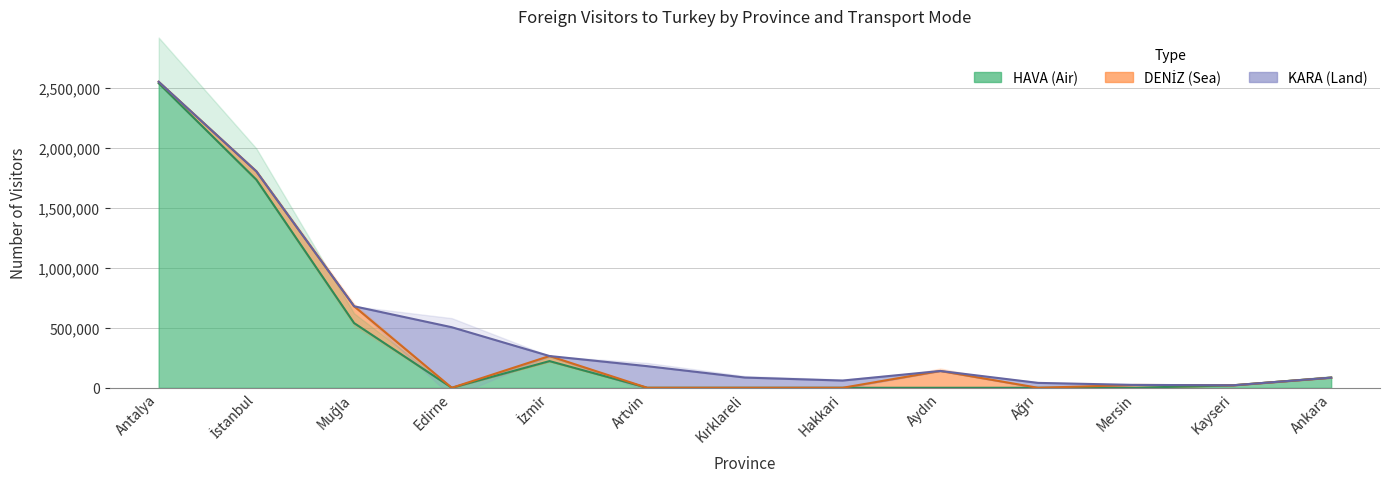

Between Edirne and Hakkari, which series saw the biggest shift?

KARA (Land)